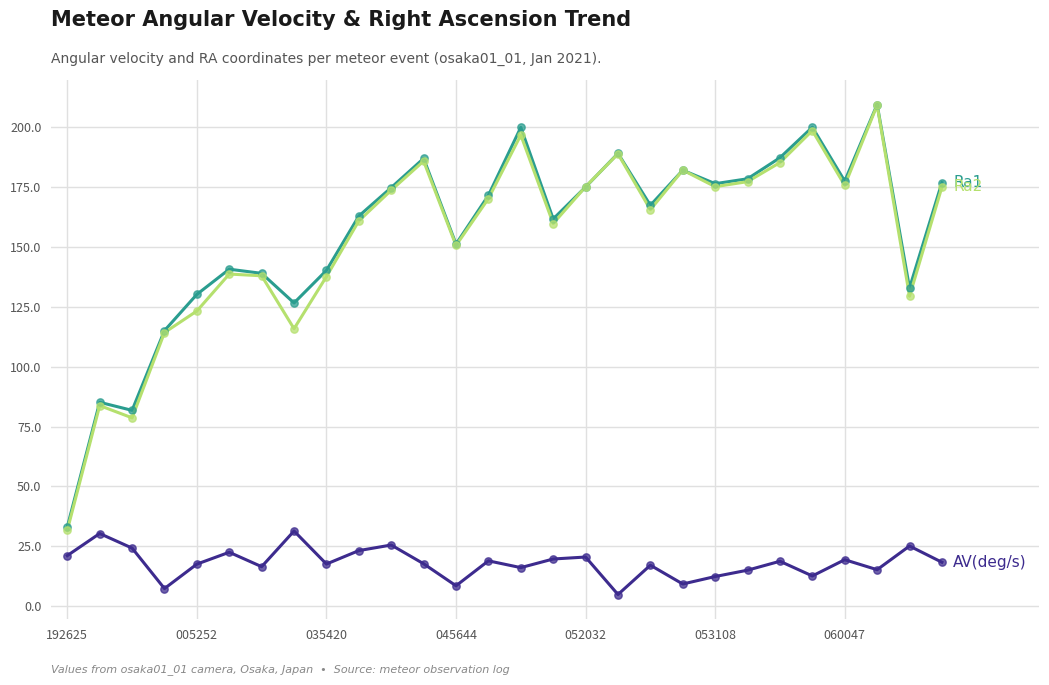

What is the smallest value displayed?

5.0